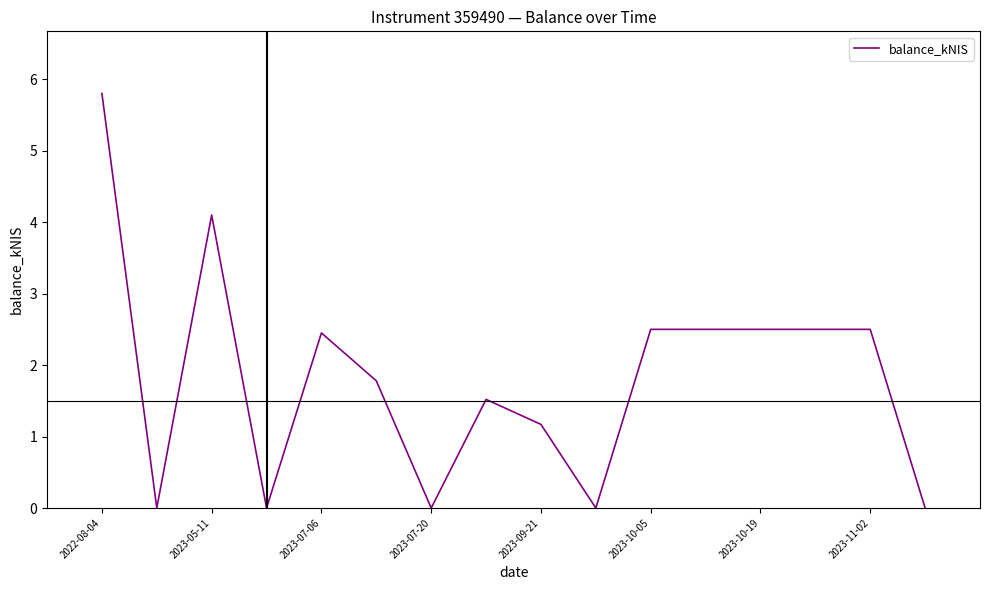

What is the difference between the maximum and minimum values?

5.8